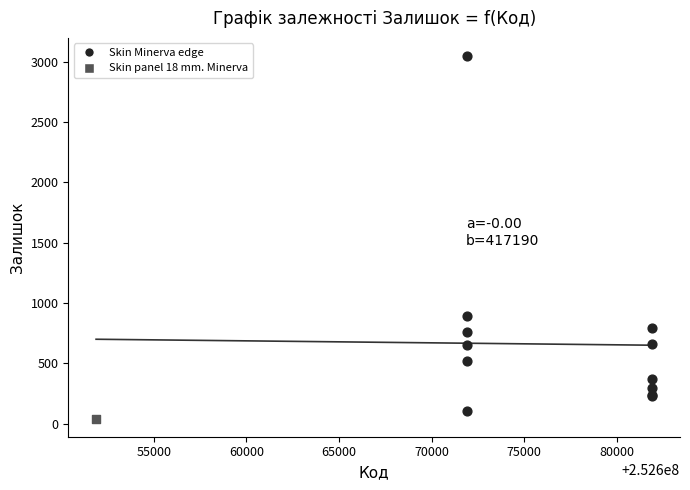

What are all the series names shown in the legend?

Skin Minerva edge, Skin panel 18 mm. Minerva